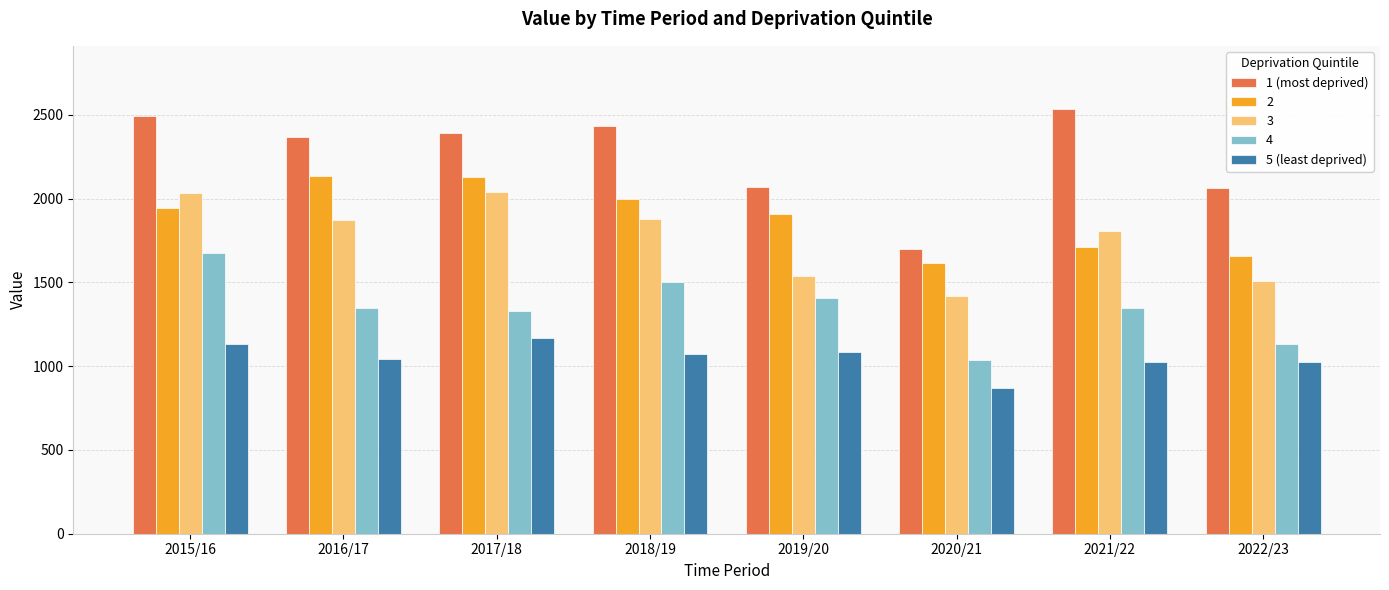

Are the bars grouped side by side (vs. stacked)?

Yes